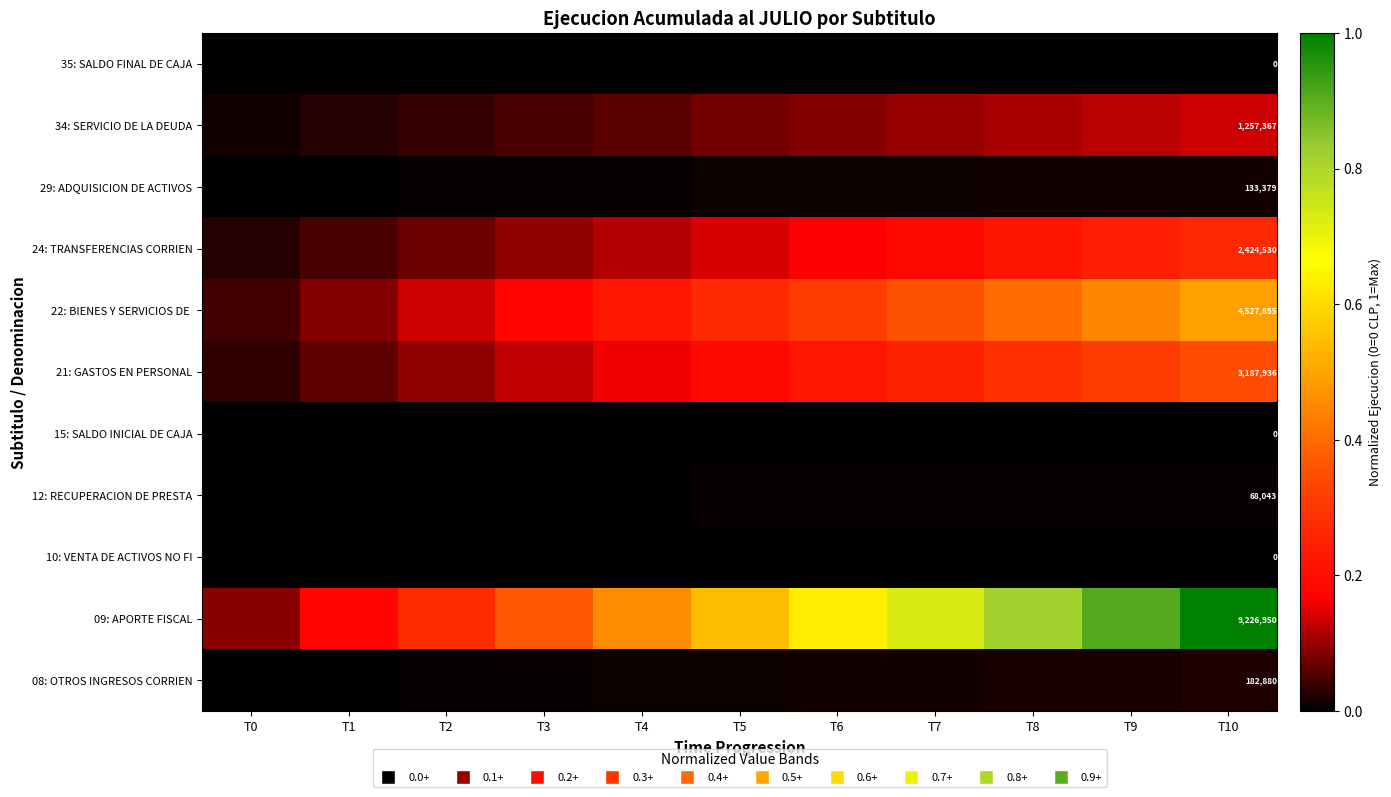

Is the value of 10: VENTA DE ACTIVOS NO FI at T10 greater than the value of 29: ADQUISICION DE ACTIVOS at T10?

No